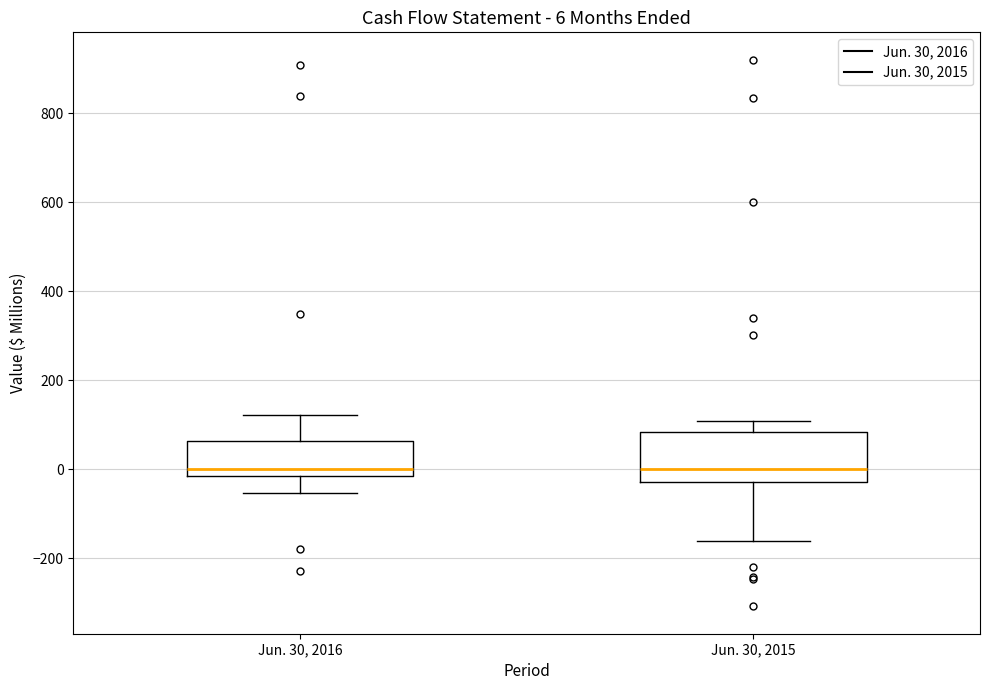

Comparing the boxes themselves (not the whiskers), which one is the tallest?

Jun. 30, 2015